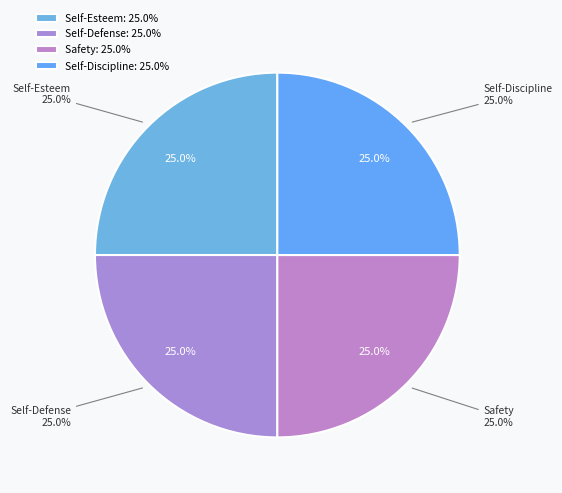

True or false: Self-Discipline accounts for 31% of the total.

False